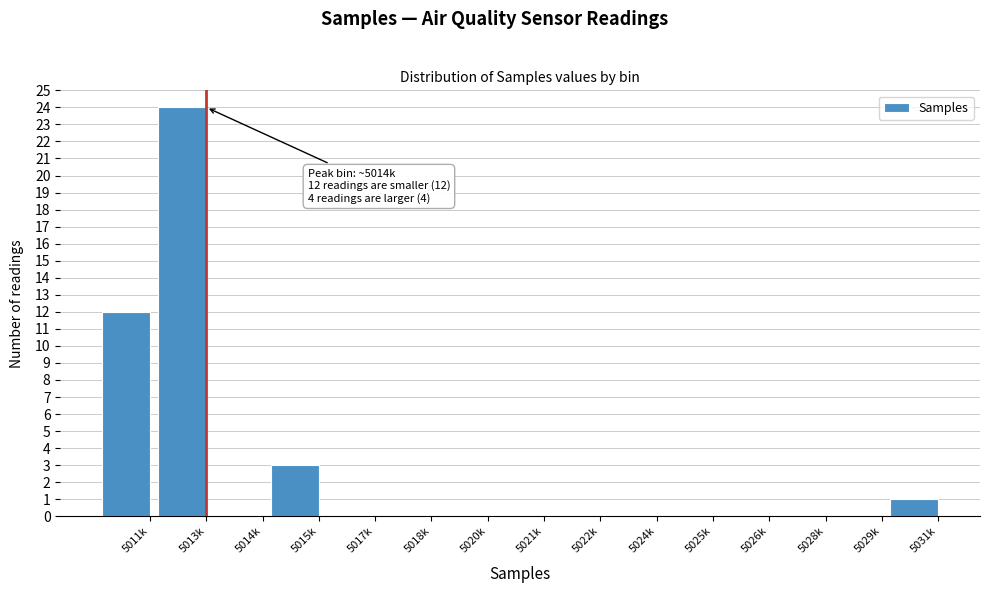

Reading right to left, what are all the values shown in this chart?

5031k=1	5029k=0	5028k=0	5026k=0	5025k=0	5024k=0	5022k=0	5021k=0	5020k=0	5018k=0	5017k=0	5015k=3	5014k=0	5013k=24	5011k=12